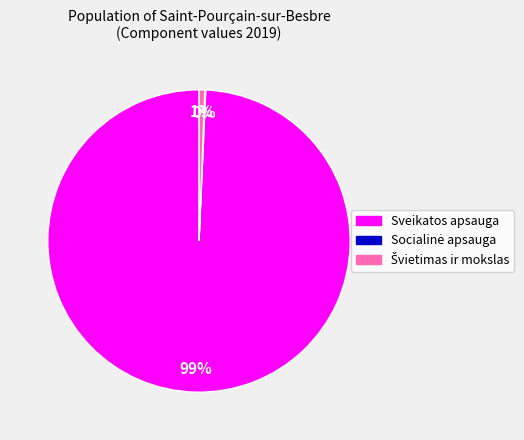

What is the largest slice in the pie chart?

Sveikatos apsauga